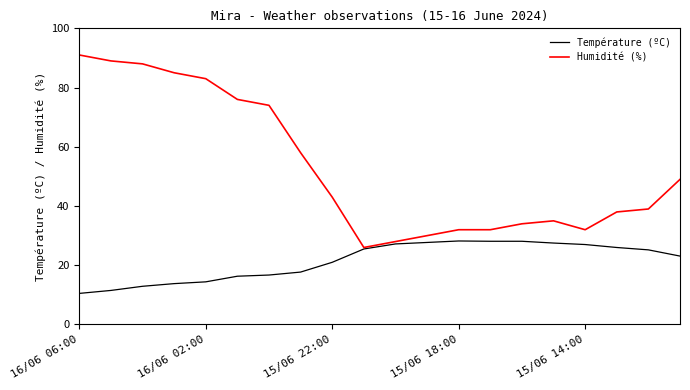

Which series has the largest range (max minus min)?

Humidité (%)